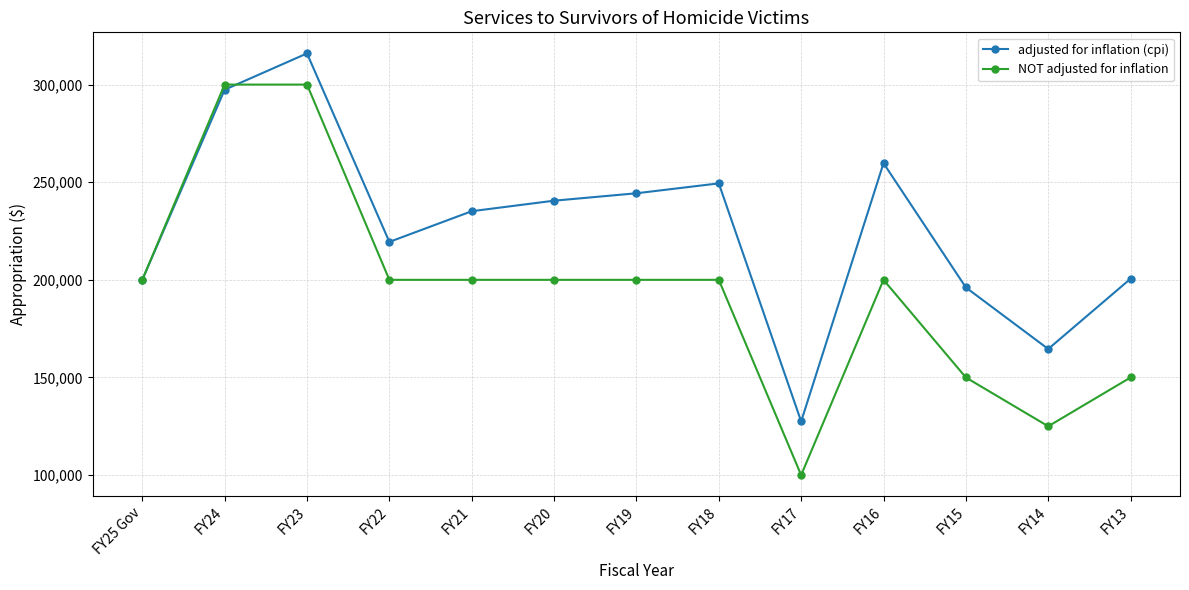

Which series has the widest spread of values?

NOT adjusted for inflation